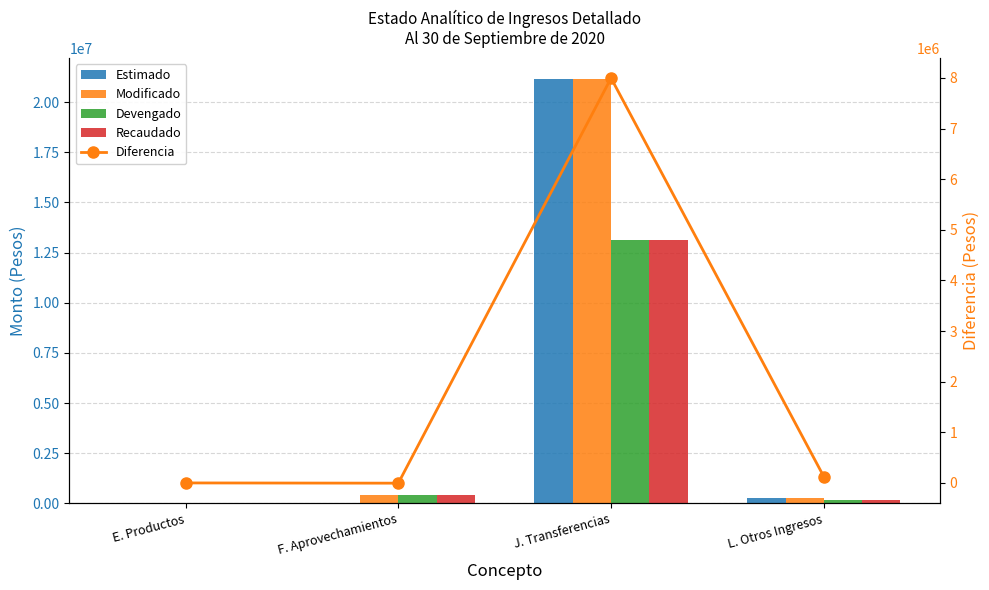

Reading left to right, what are all the values shown in this chart?

Estimado: E. Productos=0.0	F. Aprovechamientos=0.0	J. Transferencias=21147575.0	L. Otros Ingresos=284000.0
Modificado: E. Productos=0.0	F. Aprovechamientos=428631.5	J. Transferencias=21147575.0	L. Otros Ingresos=284000.0
Devengado: E. Productos=55.0	F. Aprovechamientos=433478.5	J. Transferencias=13150561.7	L. Otros Ingresos=159600.0
Recaudado: E. Productos=55.0	F. Aprovechamientos=433478.5	J. Transferencias=13150561.7	L. Otros Ingresos=159600.0
Diferencia: E. Productos=-55.0	F. Aprovechamientos=-4847.0	J. Transferencias=7997013.3	L. Otros Ingresos=124400.0